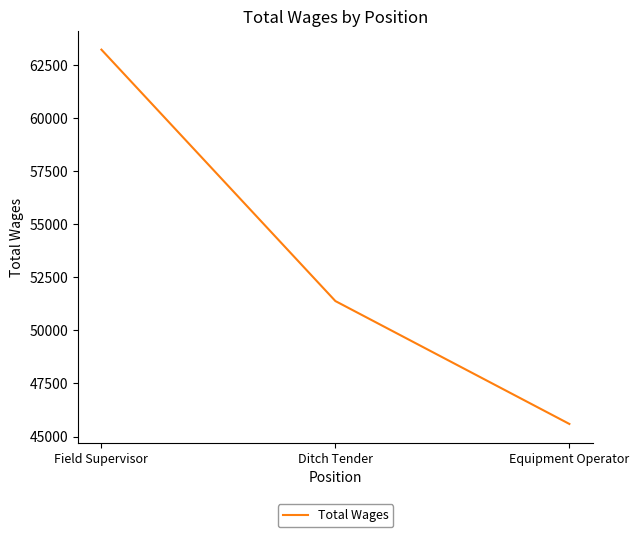

Approximately how many times larger is the value at Equipment Operator compared to Field Supervisor?

0.7